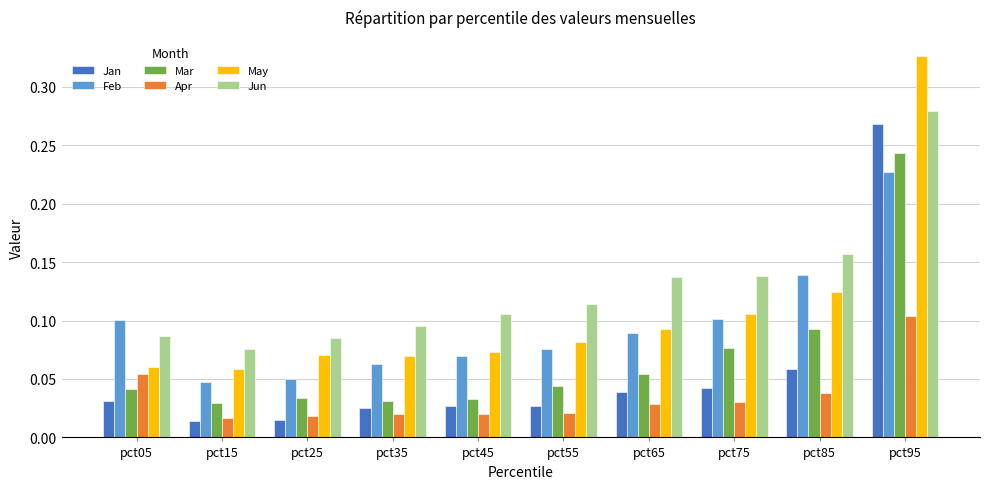

How many bars are there in total?

60